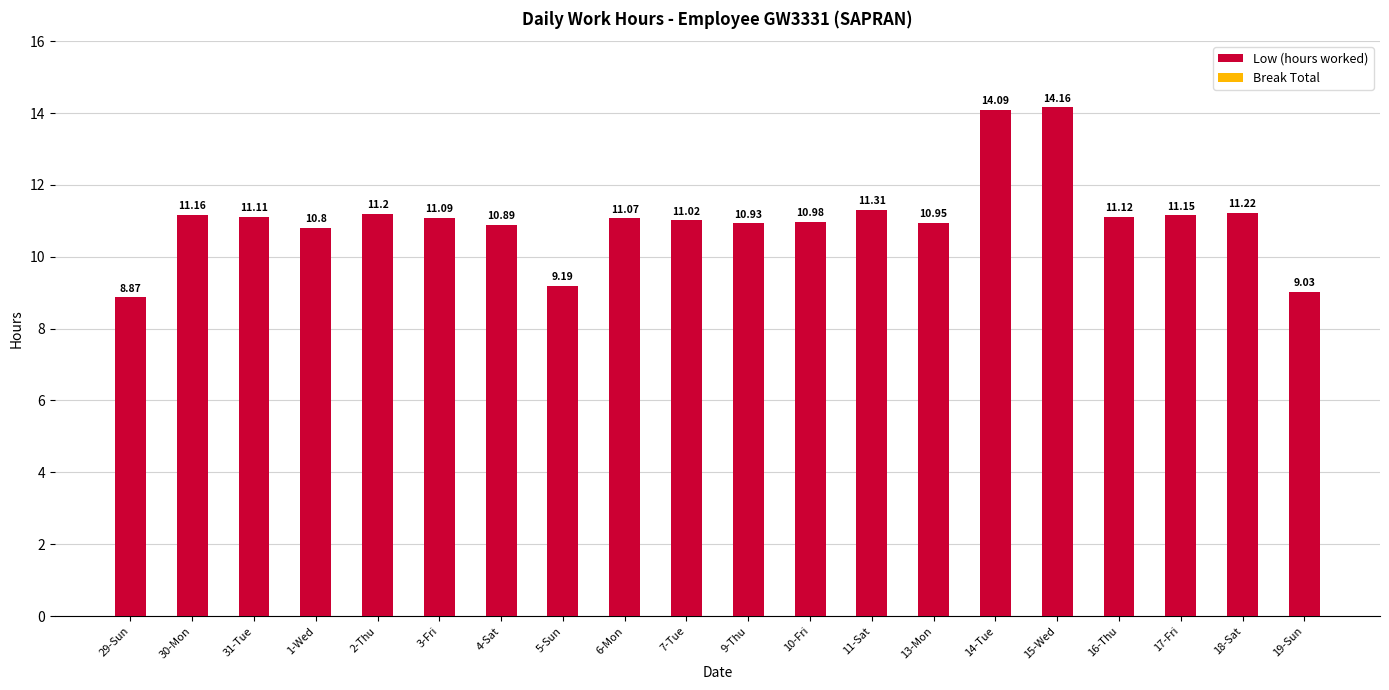

List the labels in order of value, largest first.

15-Wed, 14-Tue, 11-Sat, 18-Sat, 2-Thu, 30-Mon, 17-Fri, 16-Thu, 31-Tue, 3-Fri, 6-Mon, 7-Tue, 10-Fri, 13-Mon, 9-Thu, 4-Sat, 1-Wed, 5-Sun, 19-Sun, 29-Sun